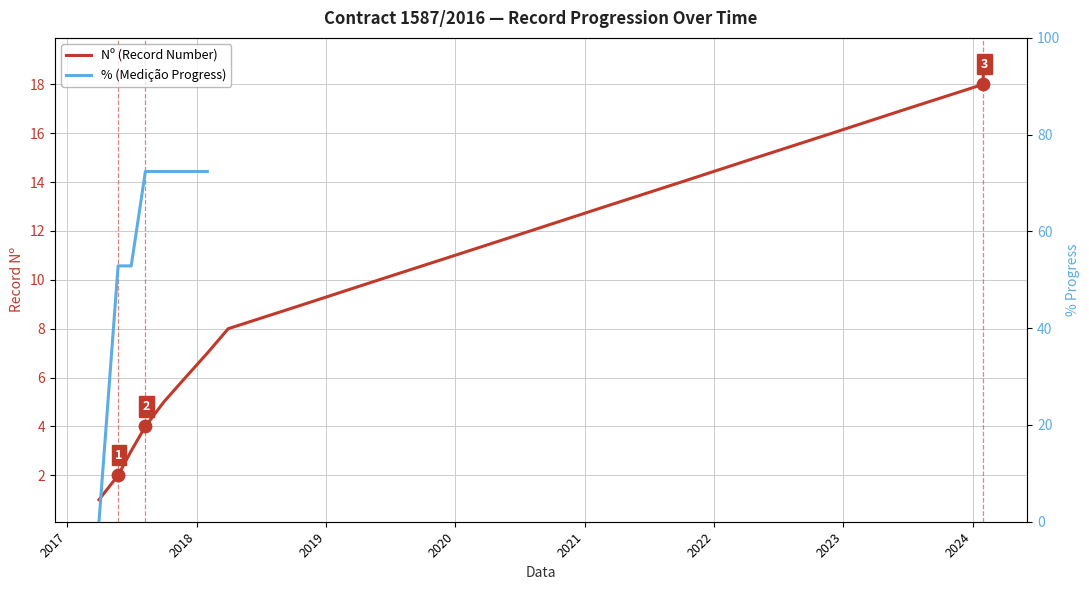

What is the change in value from 31/03/2018 to 30/11/2022?

+8